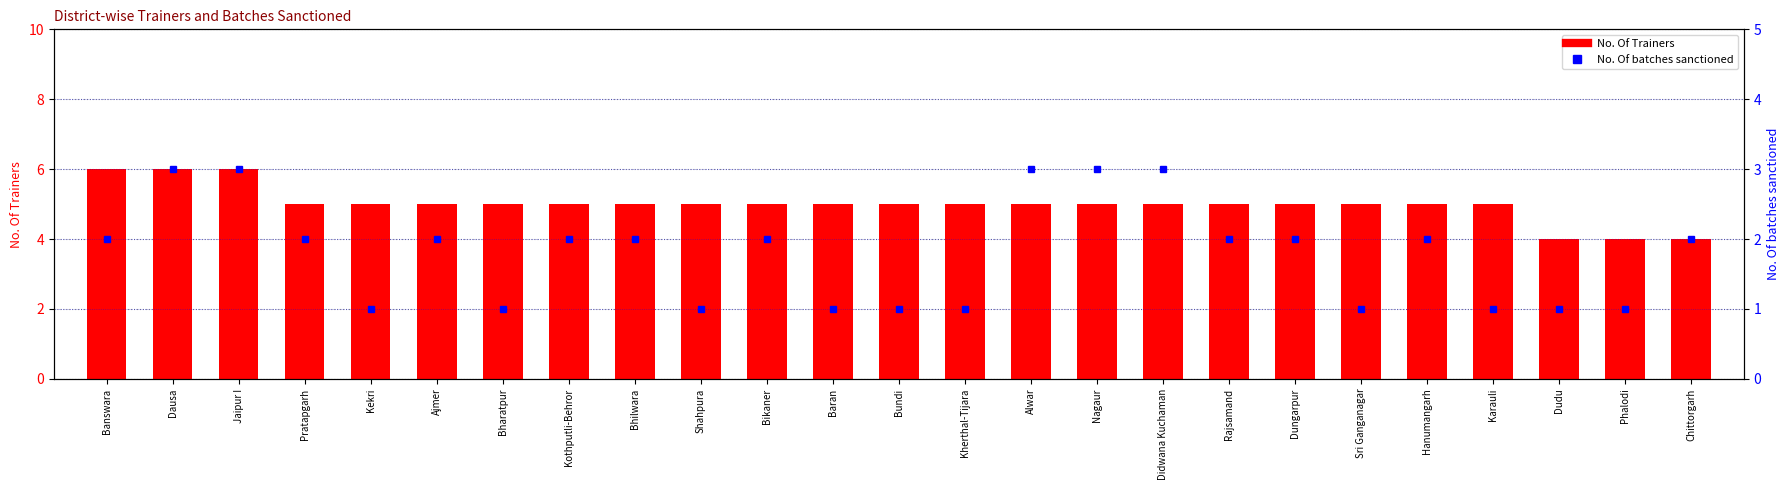

What is the sum of the No. Of Trainers values at Bikaner and Dudu?

9